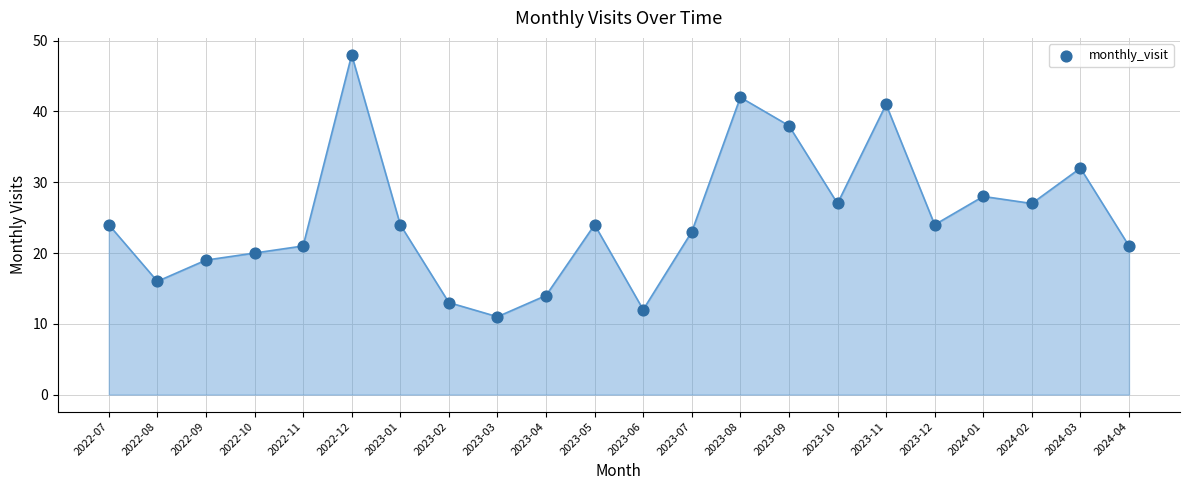

What Y value in the scatter plot is closest to 29?

28